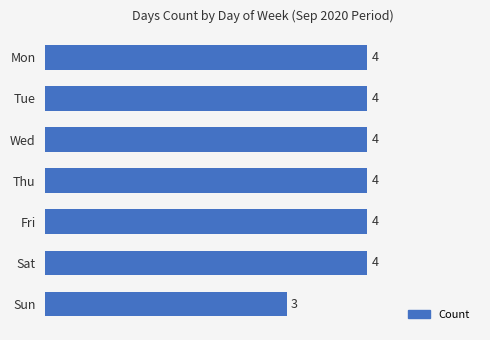

What is the average value?

4